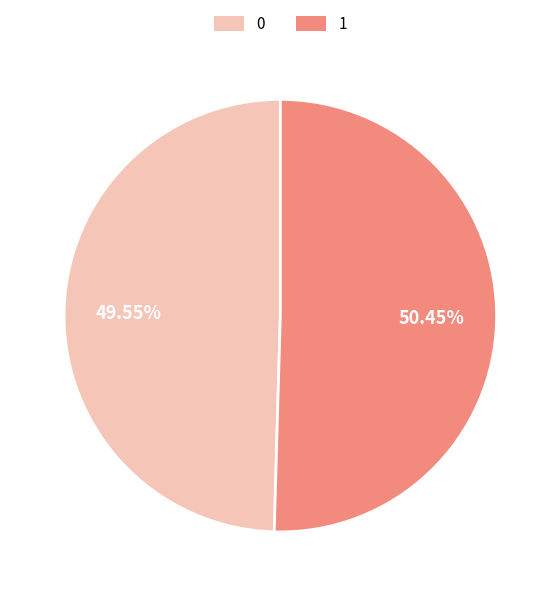

The 0 slice represents 50% of the pie. True or false?

True